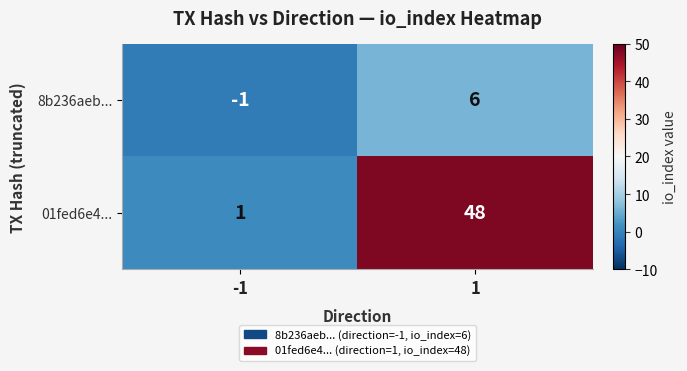

Which series has the widest spread of values?

01fed6e4...